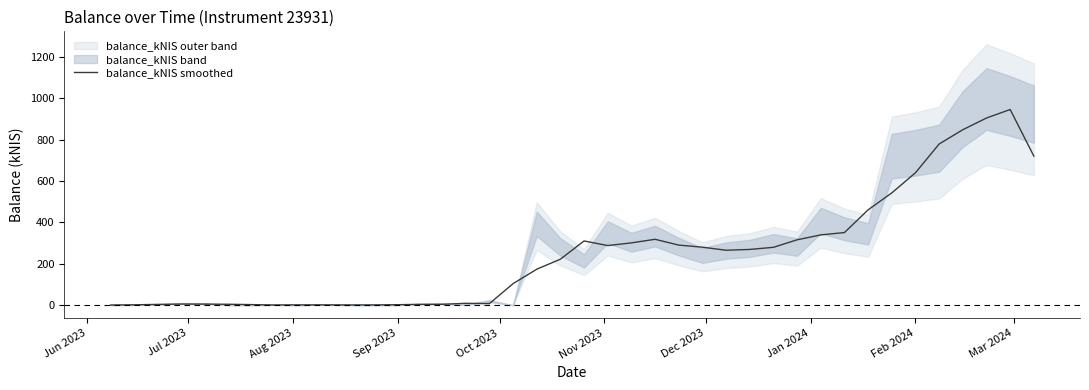

What is the maximum value for balance_kNIS smoothed?

945.5